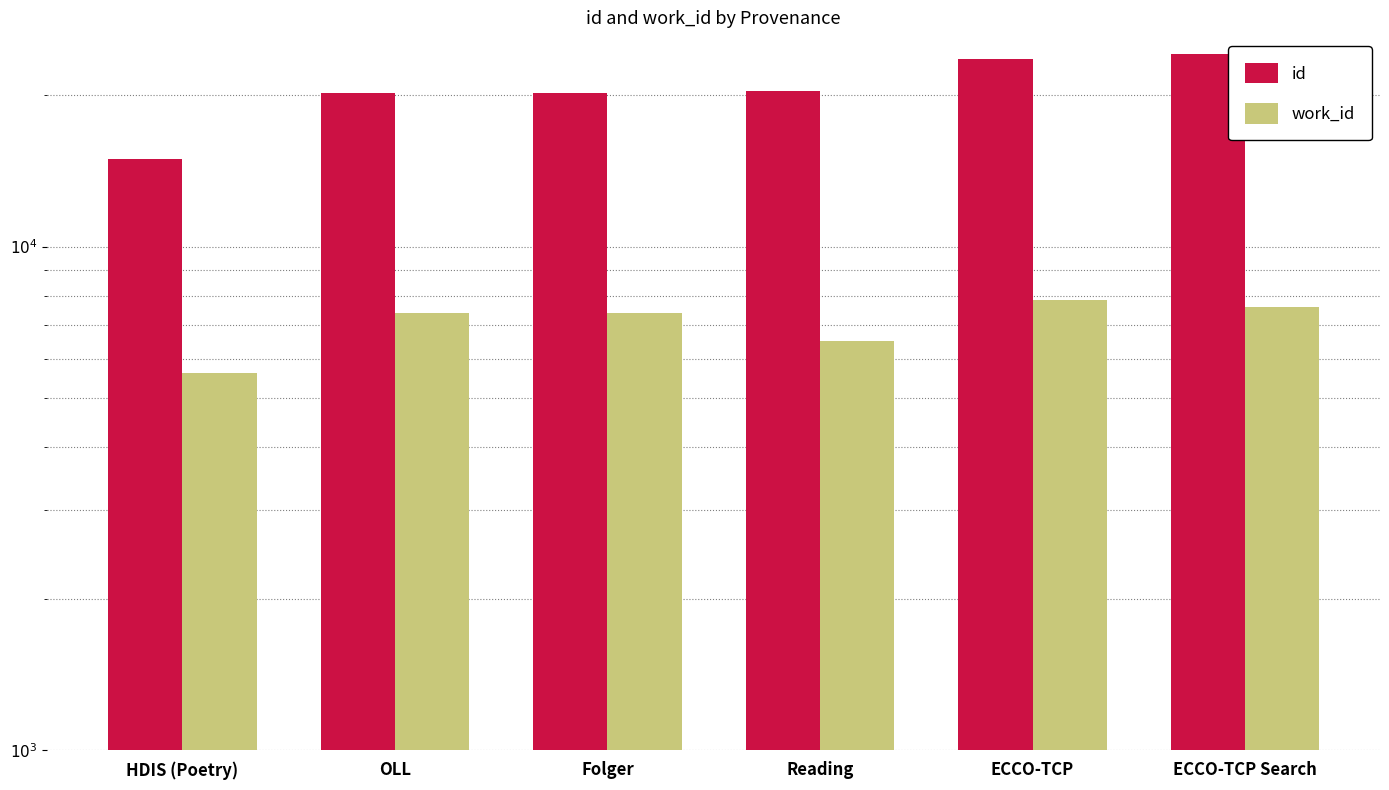

What is the label of the 5th bar from the left?

ECCO-TCP